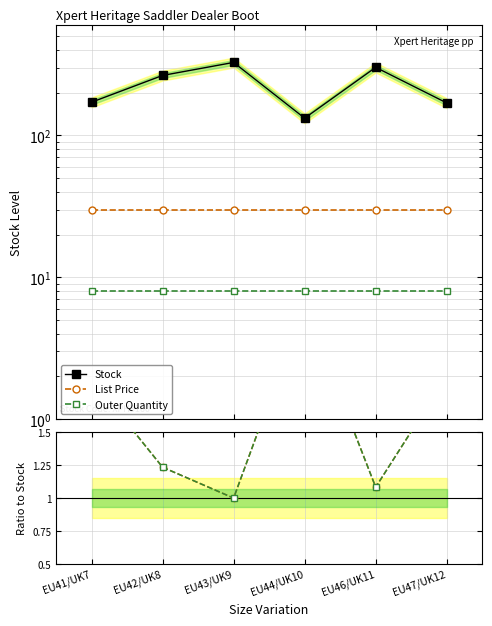

True or false: Stock and Outer Quantity cross at least once.

False